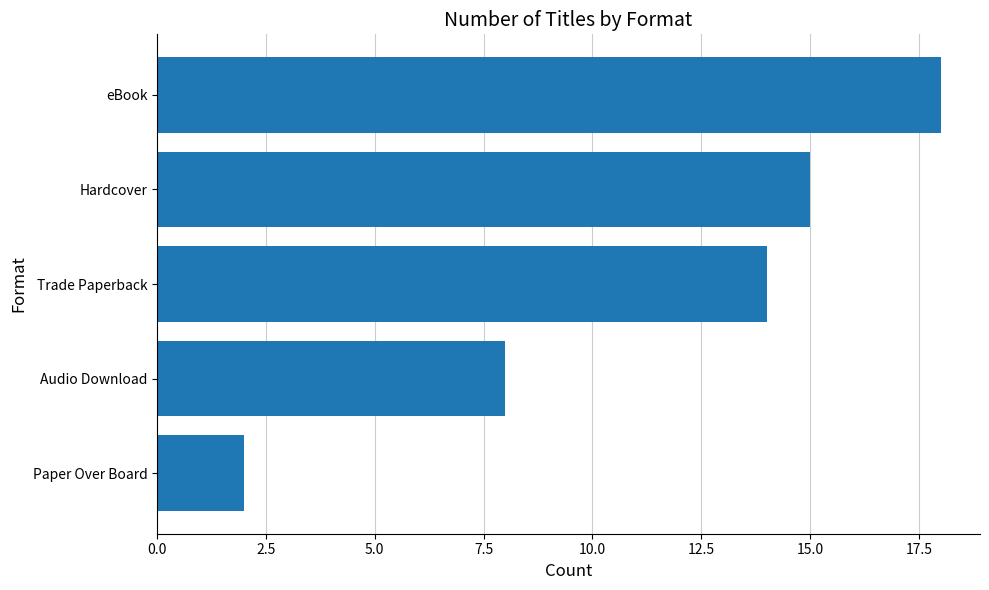

What is the sum of all values?

57